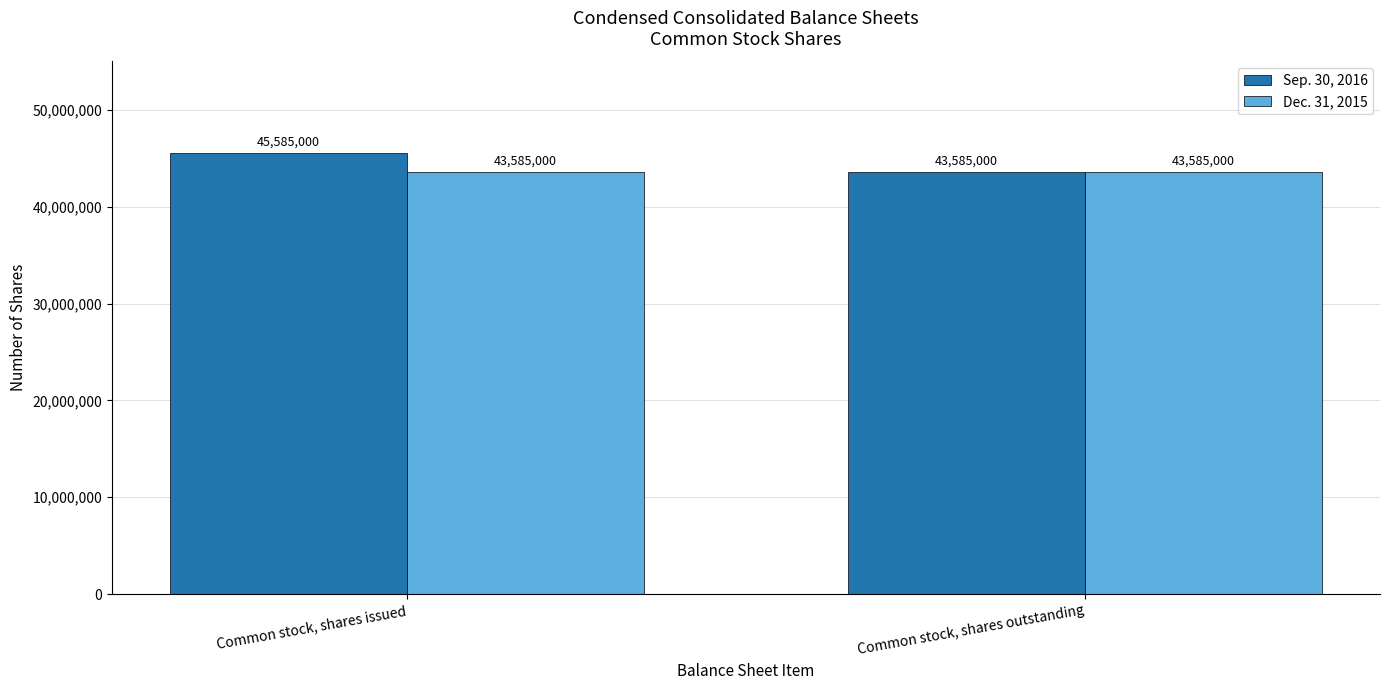

The value of Sep. 30, 2016 at Common stock, shares outstanding is 43585000. True or false?

True